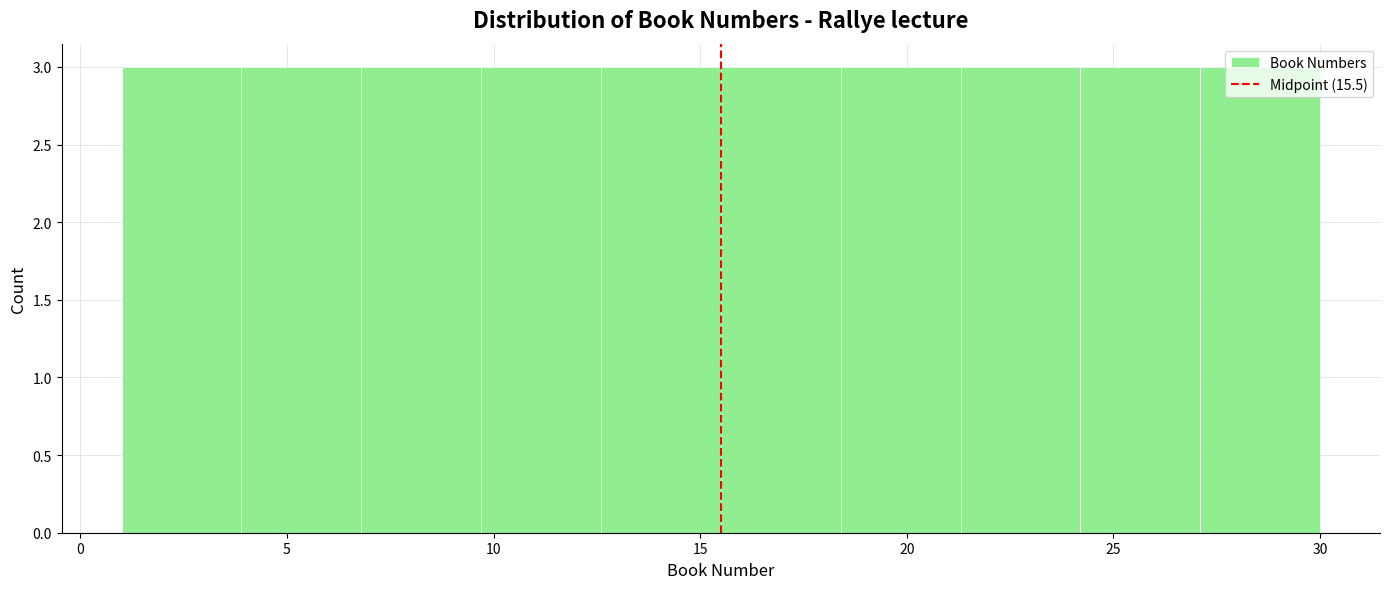

Reading left to right, transcribe this chart: for each bar, give the range it covers on the x-axis and its height. Neither the bar edges nor the heights are printed on the chart, so give them approximately, as read against the axes.

1.0 to 3.9: 3
3.9 to 6.8: 3
6.8 to 9.7: 3
9.7 to 12.6: 3
12.6 to 15.5: 3
15.5 to 18.4: 3
18.4 to 21.3: 3
21.3 to 24.2: 3
24.2 to 27.1: 3
27.1 to 30.0: 3